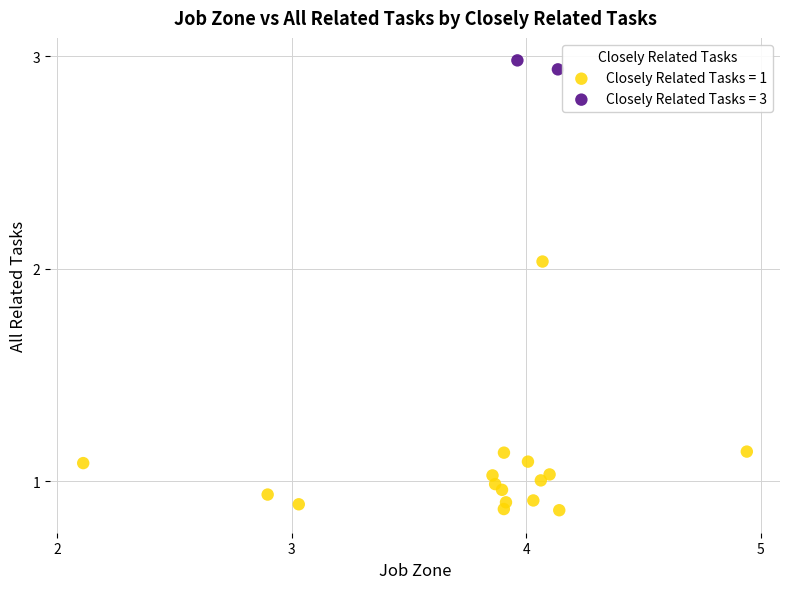

What are all the series names shown in the legend?

Closely Related Tasks = 1, Closely Related Tasks = 3